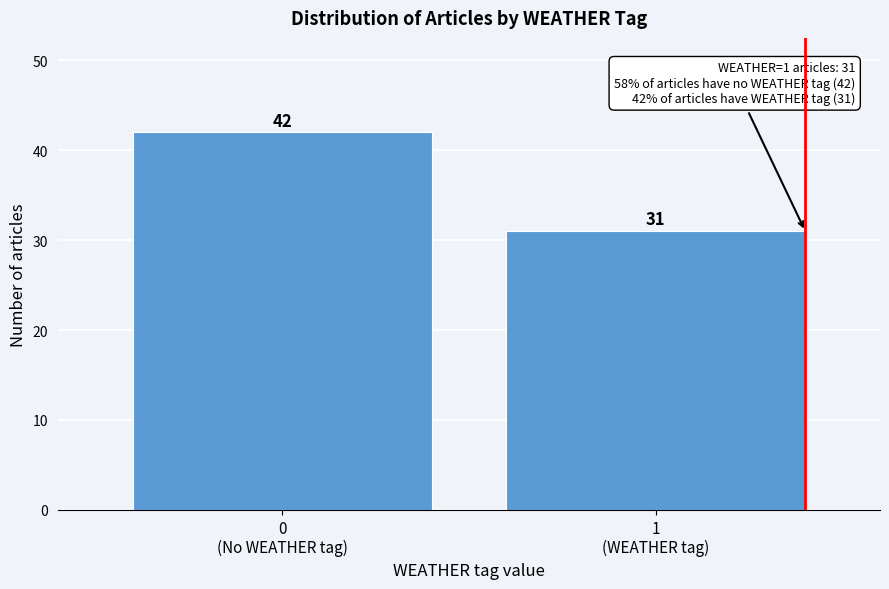

Reading left to right, list all the values displayed in this chart.

42	31